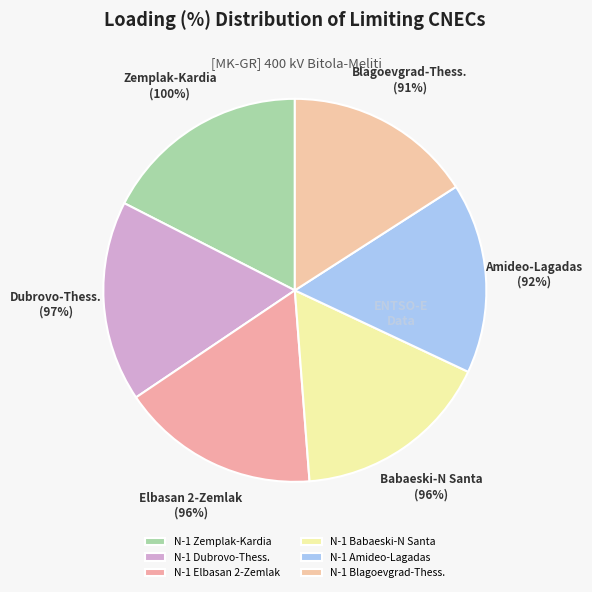

The N-1 400 kV Zemplak-Kardia slice represents 17% of the pie. True or false?

True